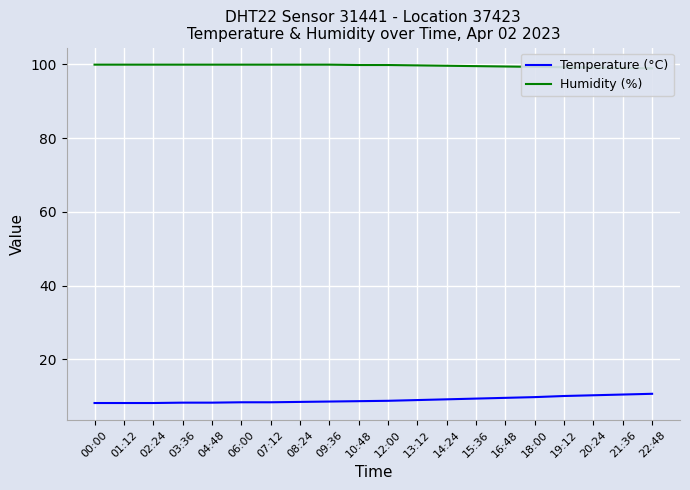

The value of Temperature (°C) at 18:00 is 9.8. True or false?

True